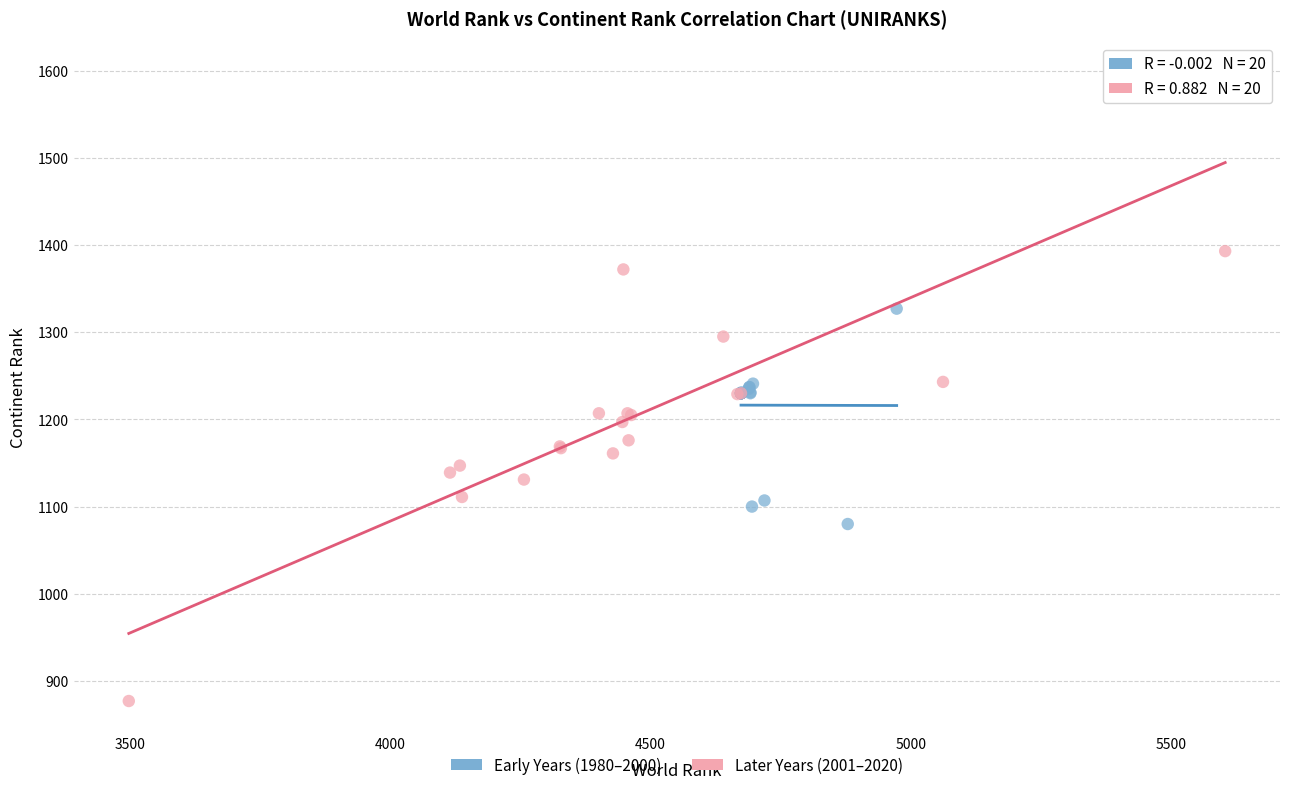

Which series reaches the minimum Y coordinate?

Later Years (2001–2020)